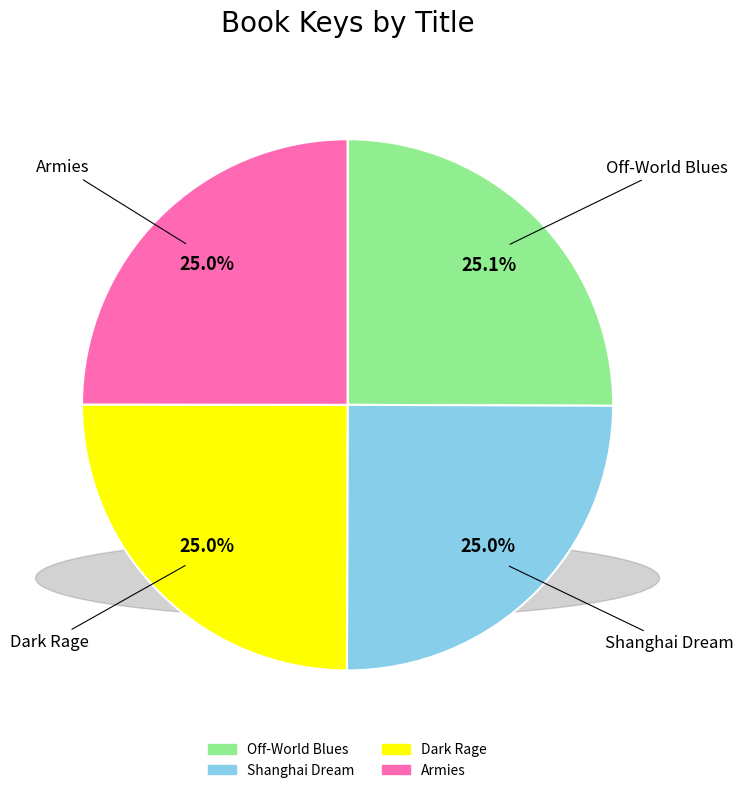

Approximately how many times larger is the value at Shanghai Dream compared to Off-World Blues?

1.0